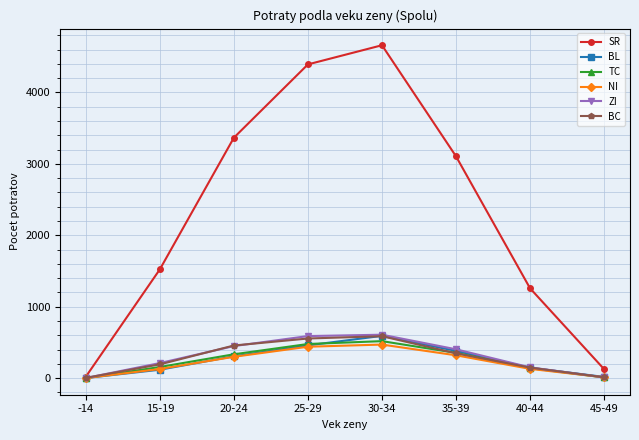

Which series changed the most between 20-24 and 35-39?

SR